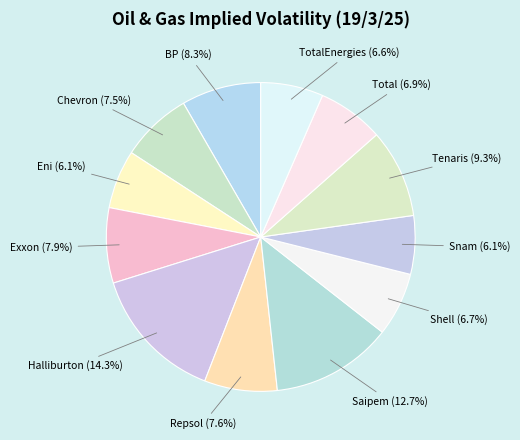

How many segments does this pie chart have?

12